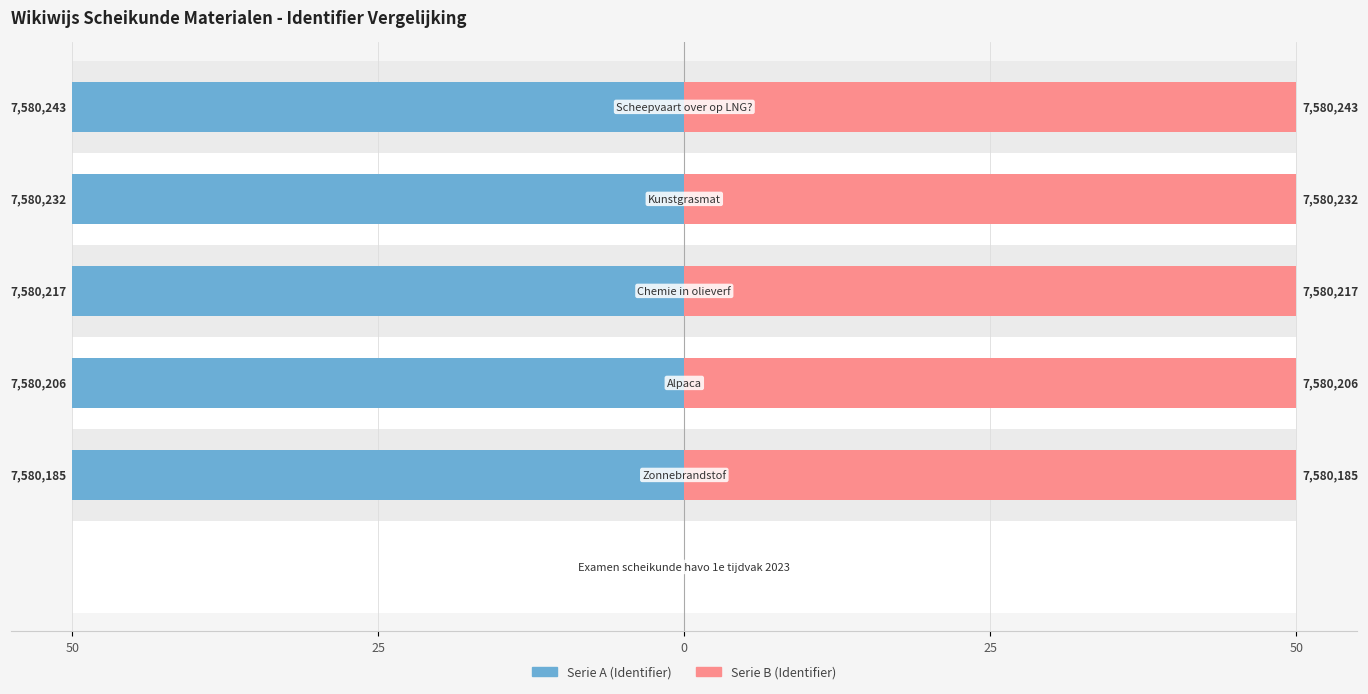

Count the number of data series in this chart.

2